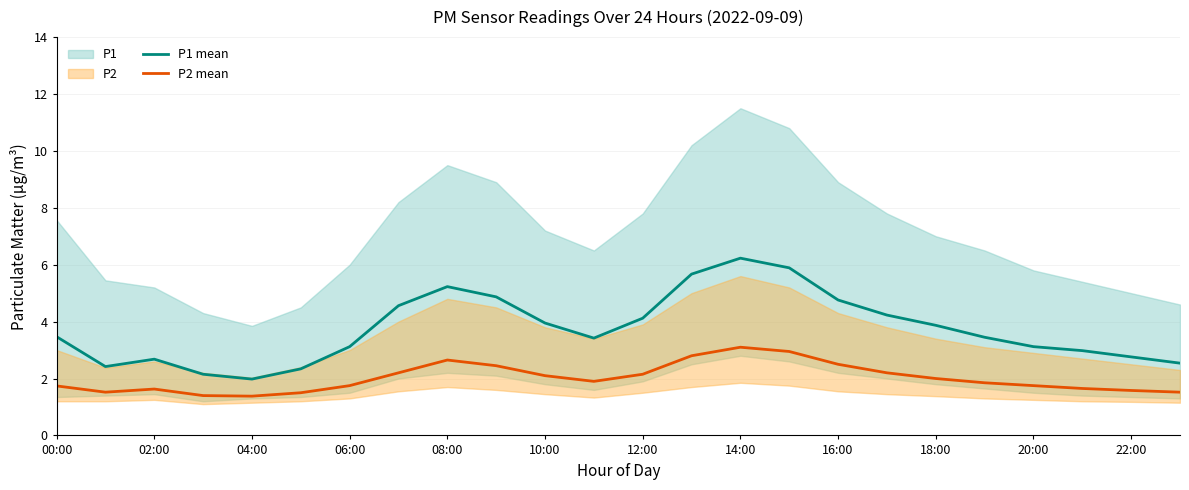

Is it true that P2 mean equals 1.8 at 06:00?

True